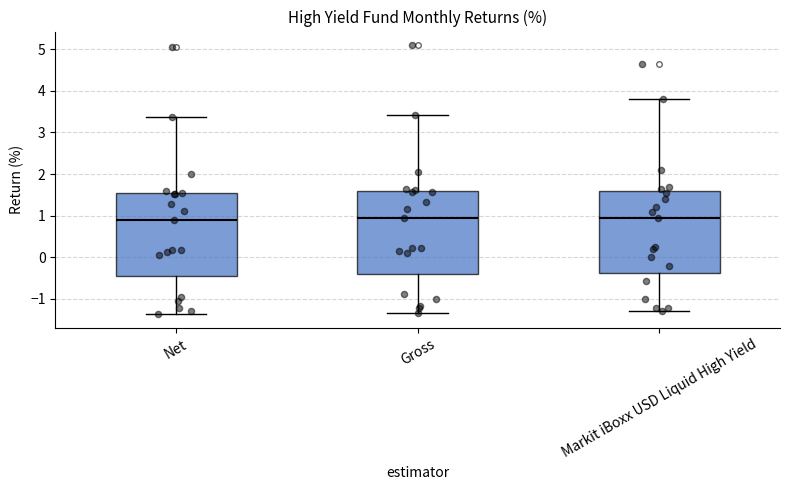

Reading left to right, transcribe this box plot: for each box, give where its median line is, the range the box spans, and where its two whiskers end, as read against the y-axis. The values are not printed on the chart, so give them approximately, as read against the axis.

Net: median 0.9, box -0.4 to 1.5, whiskers -1.4 to 3.4
Gross: median 0.9, box -0.4 to 1.6, whiskers -1.3 to 3.4
Markit iBoxx USD Liquid High Yield: median 1.0, box -0.4 to 1.6, whiskers -1.3 to 3.8